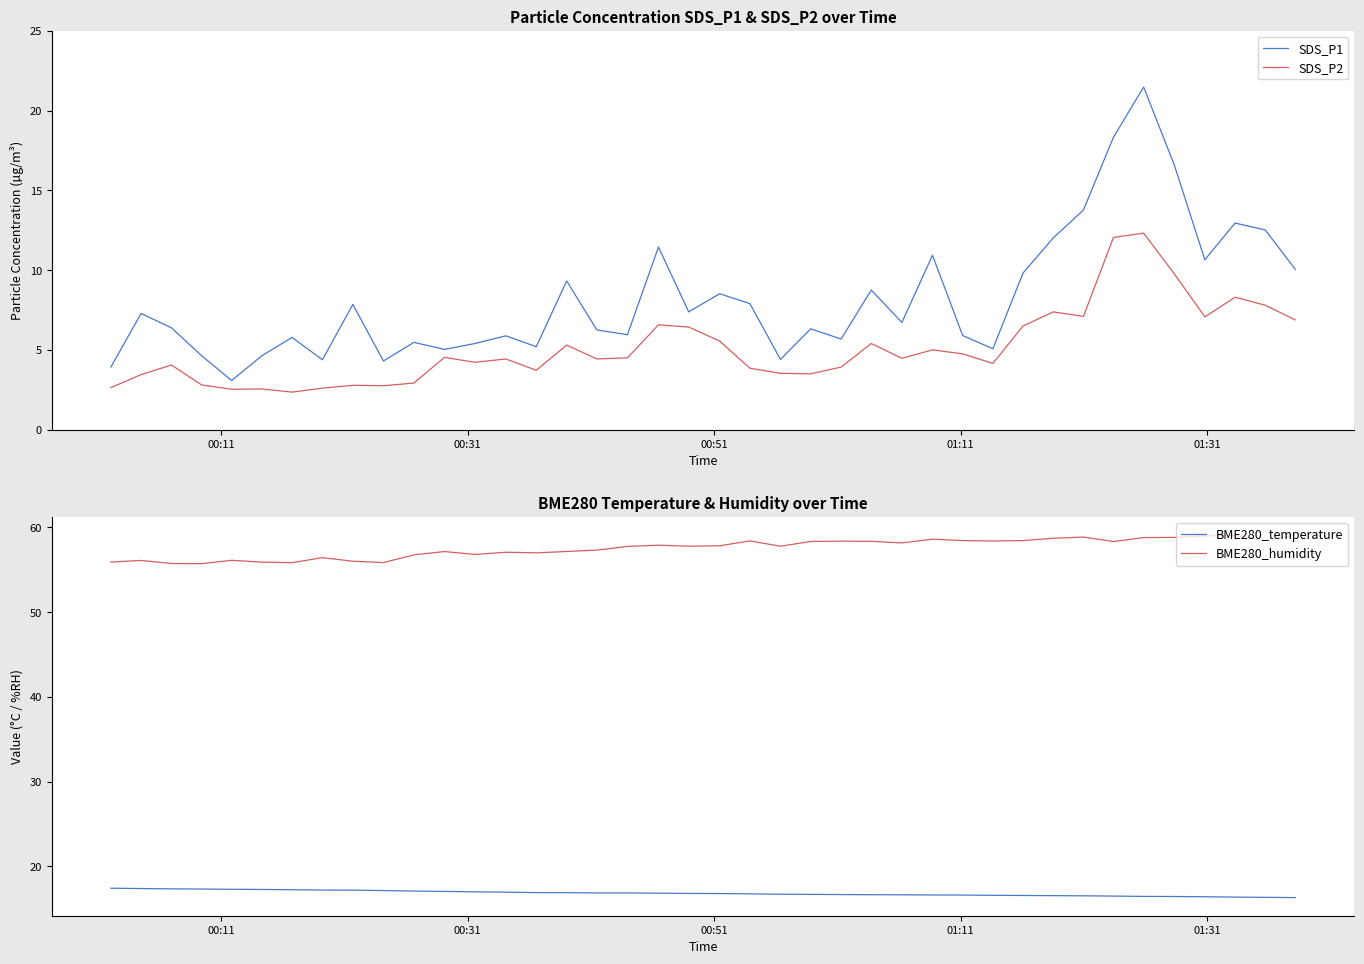

True or false: SDS_P2 and SDS_P1 intersect in this chart.

False